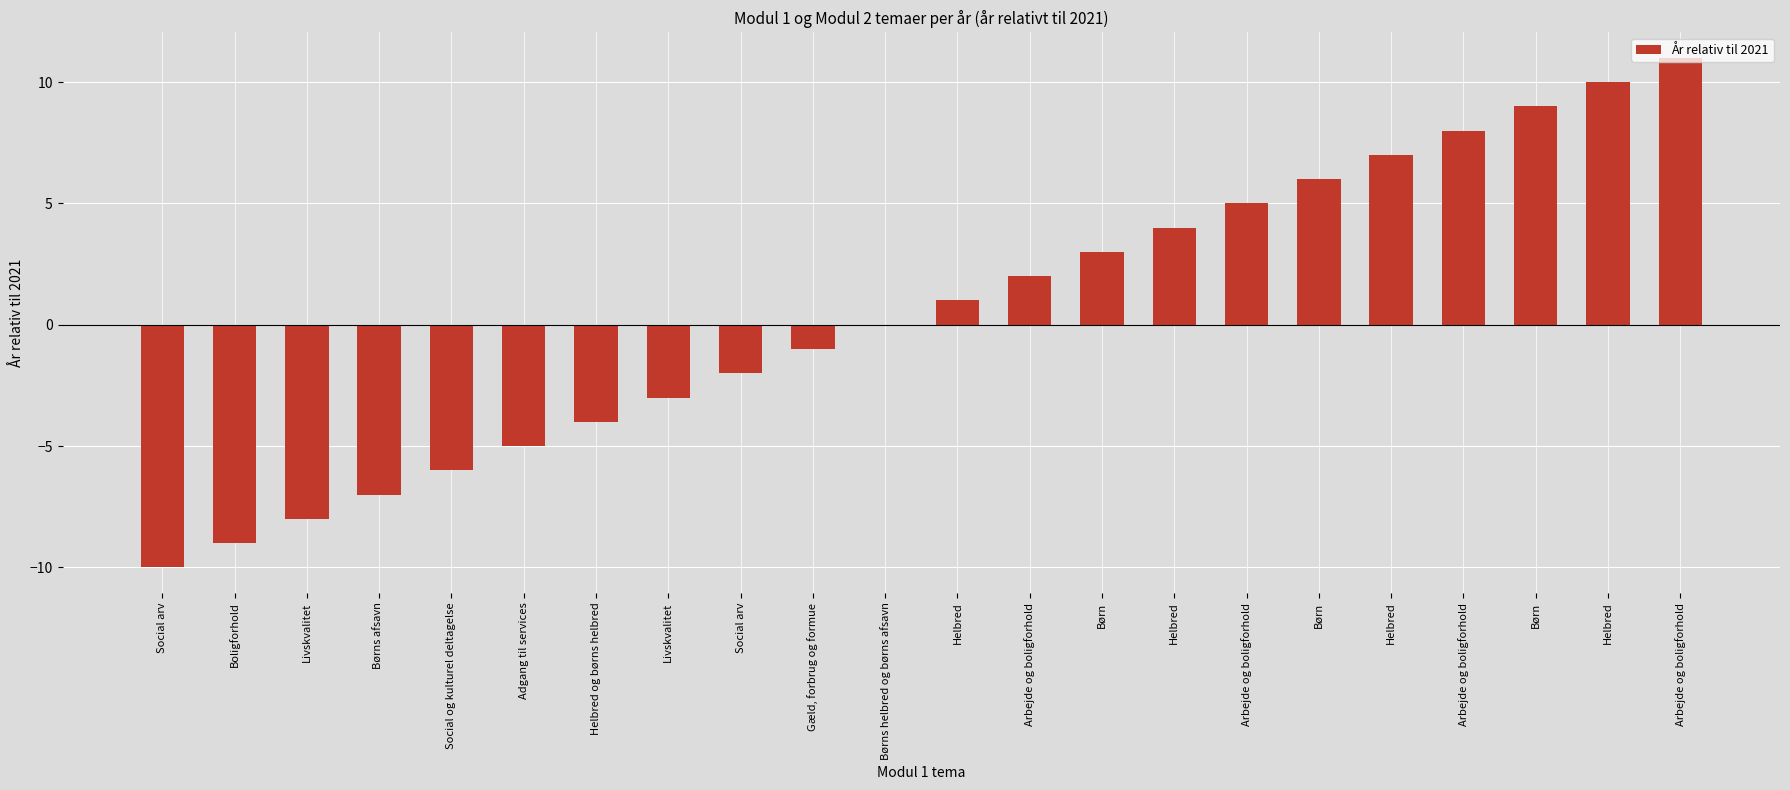

Count the number of data series in this chart.

1